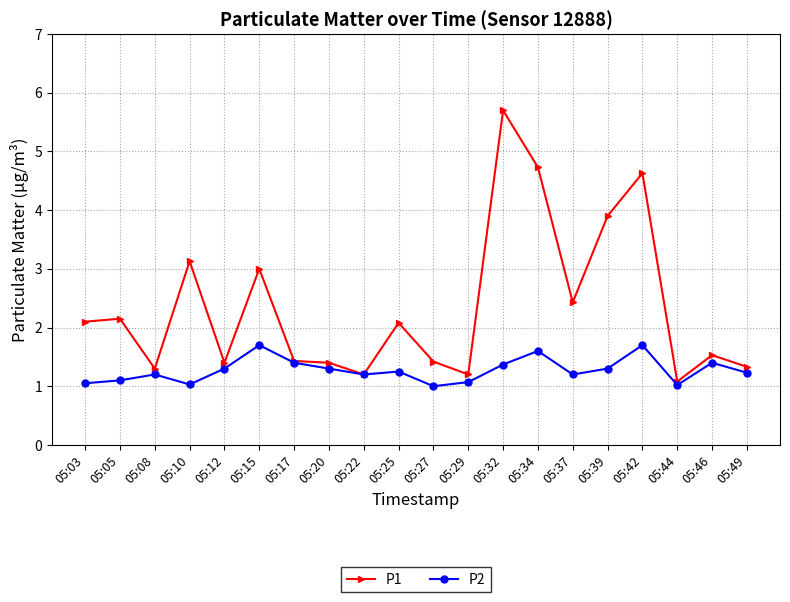

List the series in order of their overall mean, highest first.

P1, P2